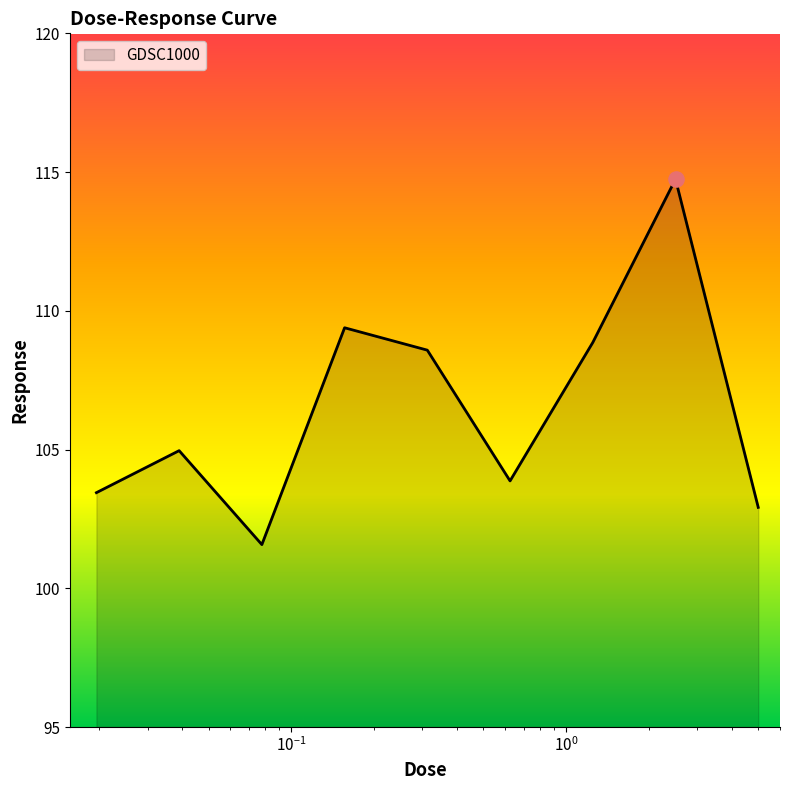

What is the difference between the maximum and minimum values?

13.2